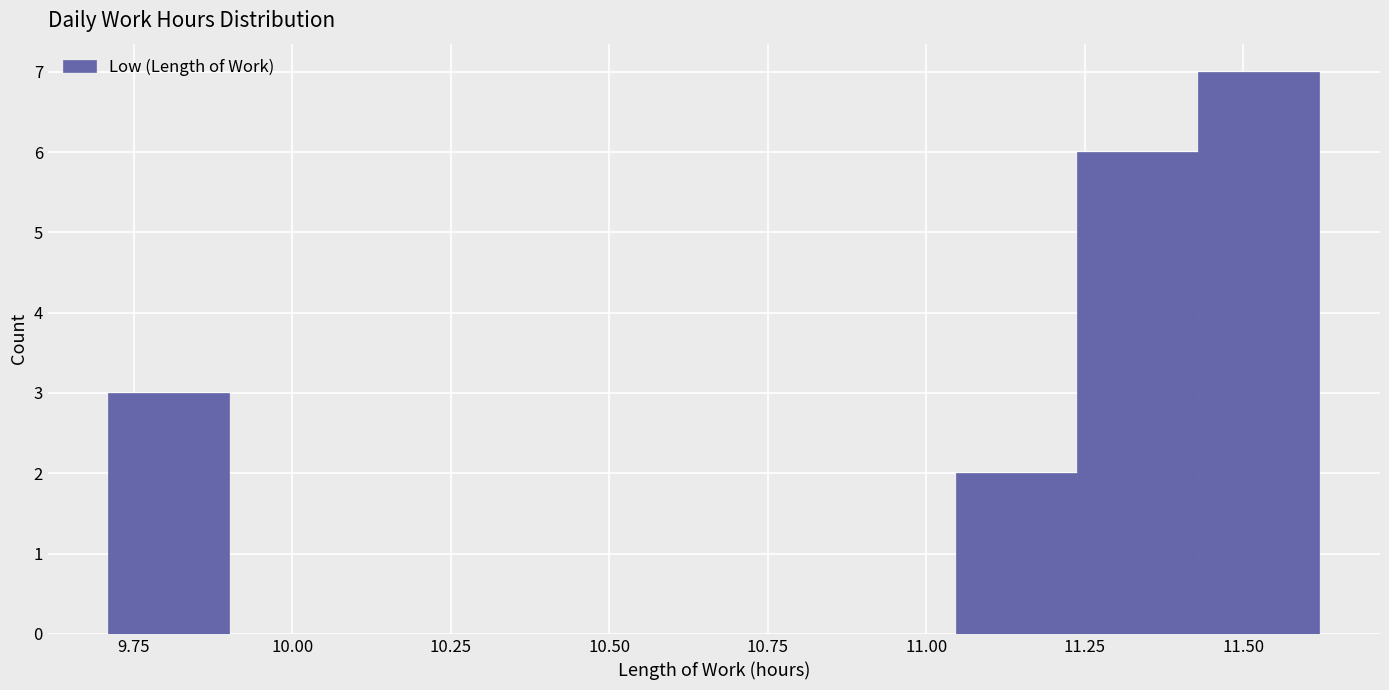

Read against the x-axis, roughly where is the centre of the tallest bar?

11.50